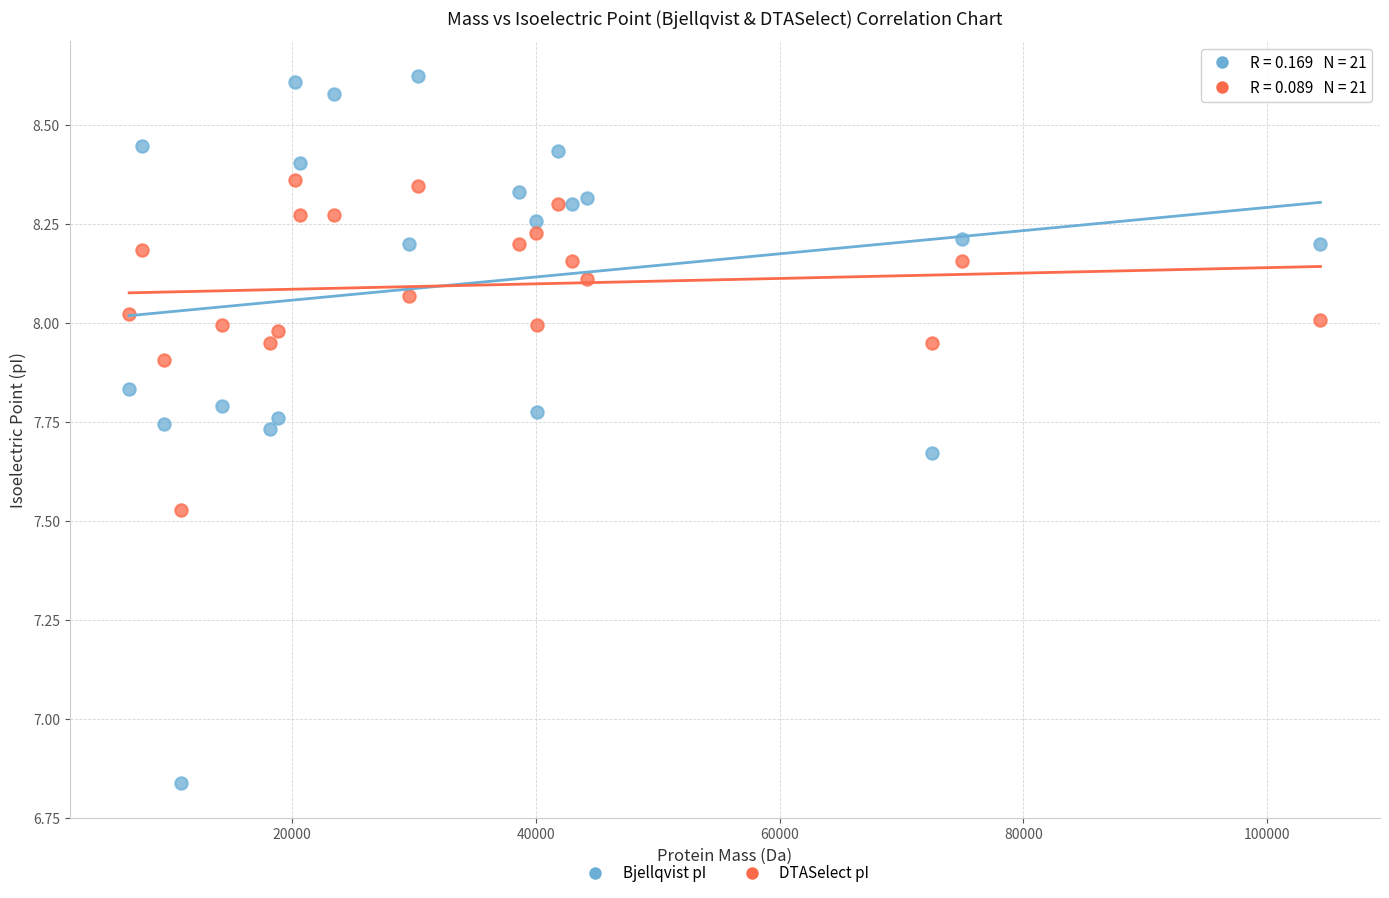

Across all data points, what is the range of Y values (max minus min)?

1.8